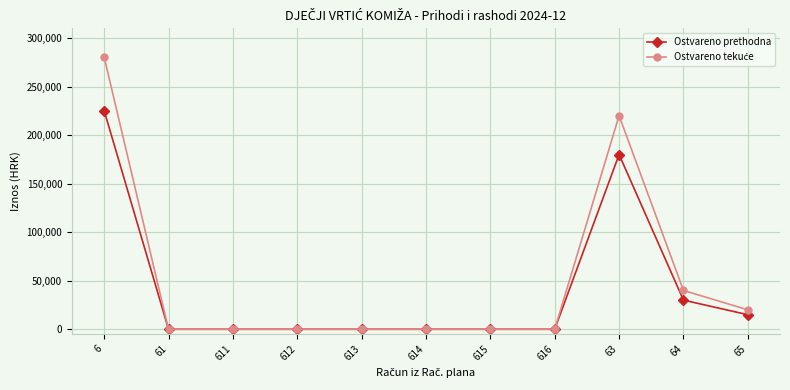

What is the difference between the maximum and second lowest values in the Ostvareno prethodna series?

225264.3